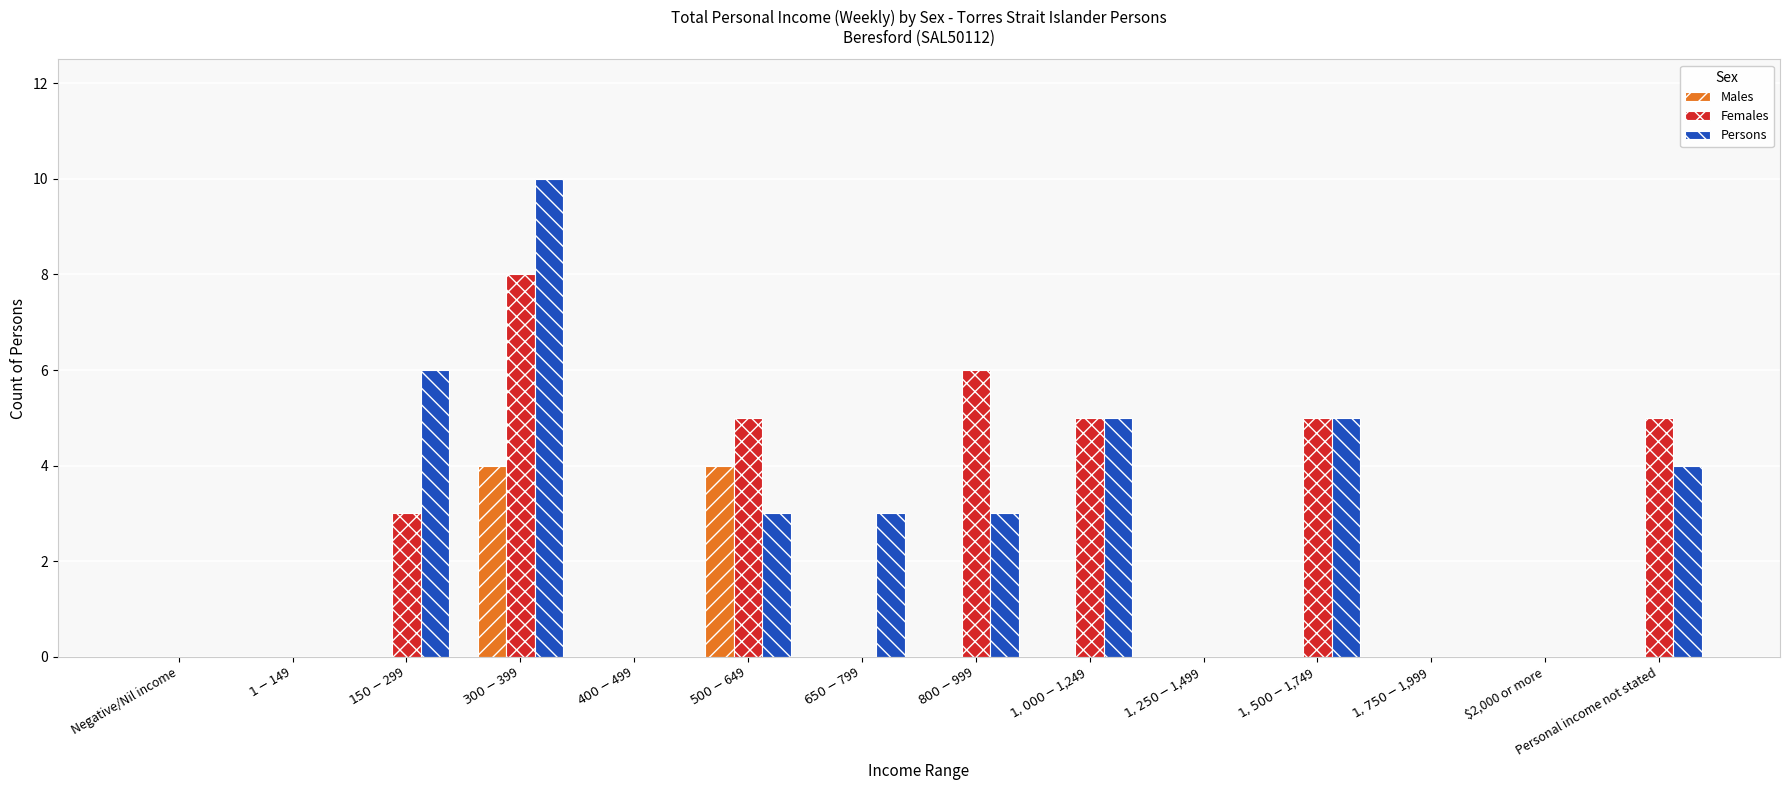

What is the maximum value shown in the chart?

10